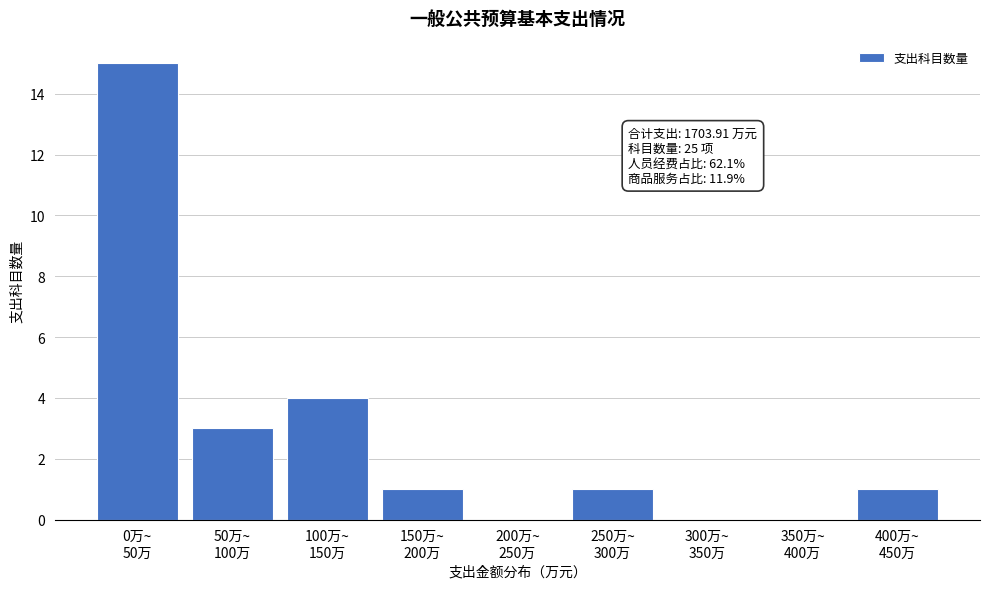

What is the sum of all values?

25